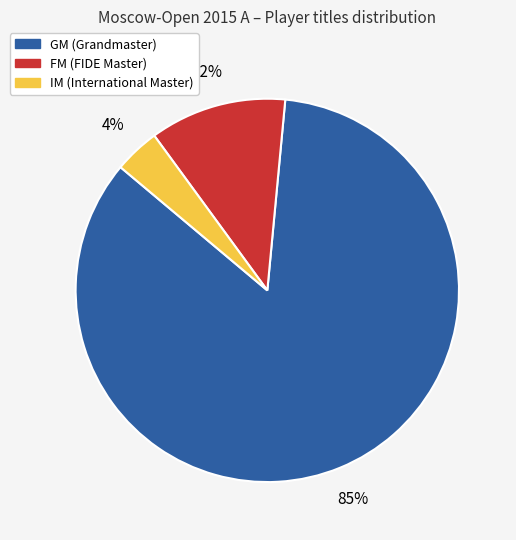

What percentage is the IM slice, to the nearest percent?

4%